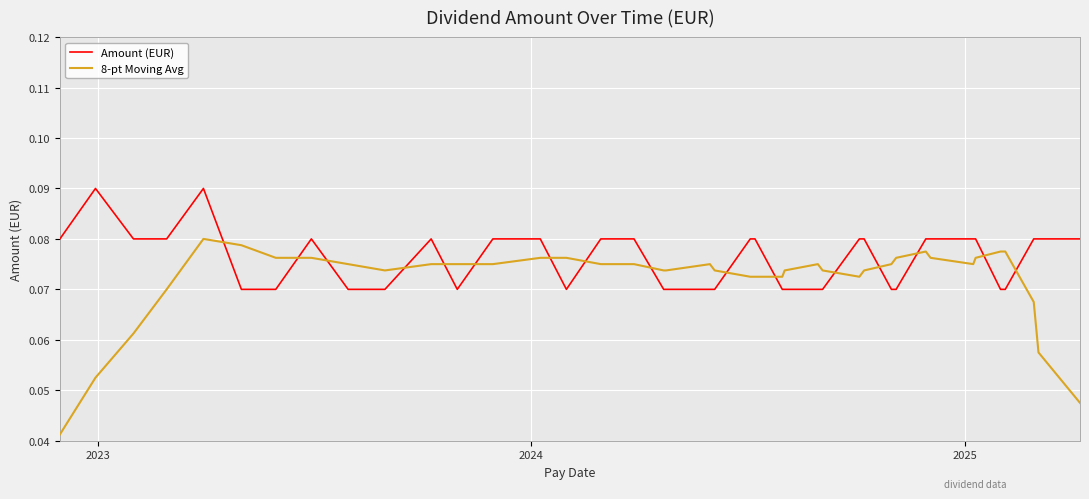

Which series has the widest spread of values?

8-pt Moving Avg